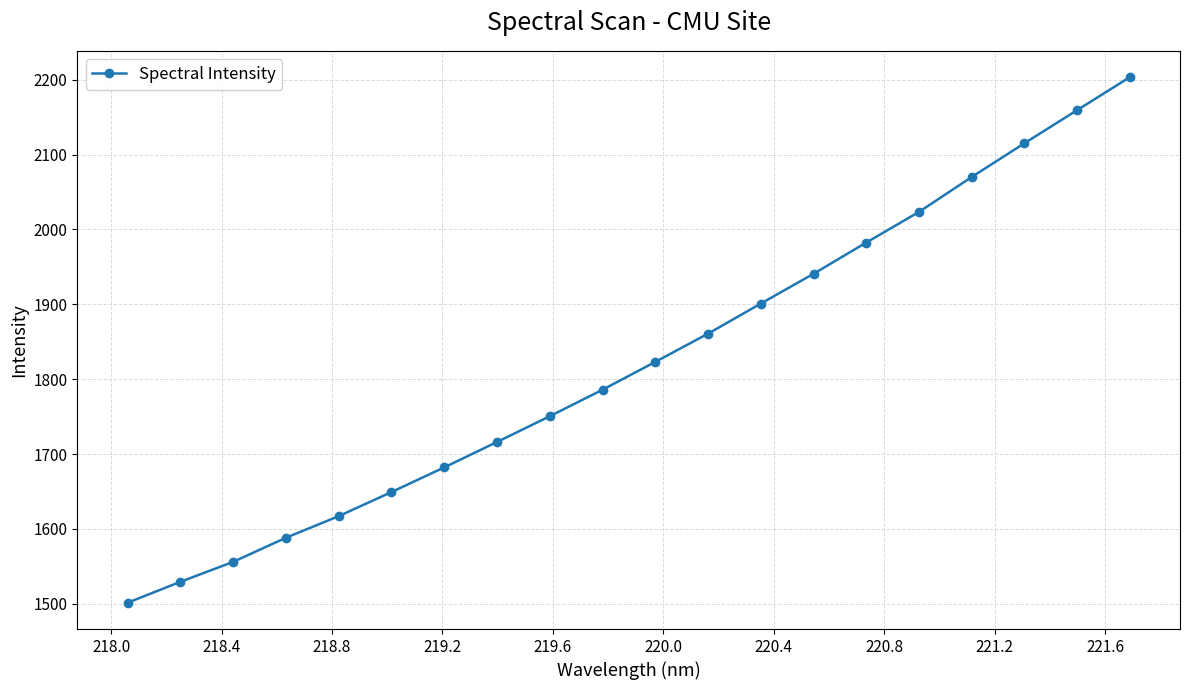

Reading right to left, what are all the values shown in this chart?

2203.4	2159.4	2115.1	2070.1	2023.4	1982.5	1940.8	1901.0	1860.8	1823.1	1785.9	1750.5	1716.1	1682.2	1649.3	1617.1	1588.2	1556.0	1529.4	1501.4